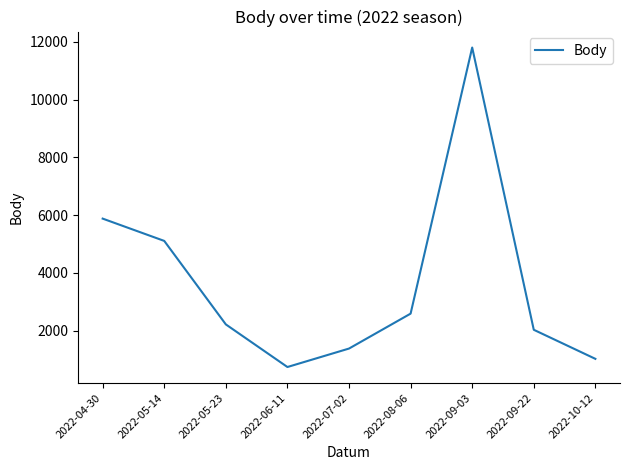

At which category does the data reach its first local peak?

2022-09-03